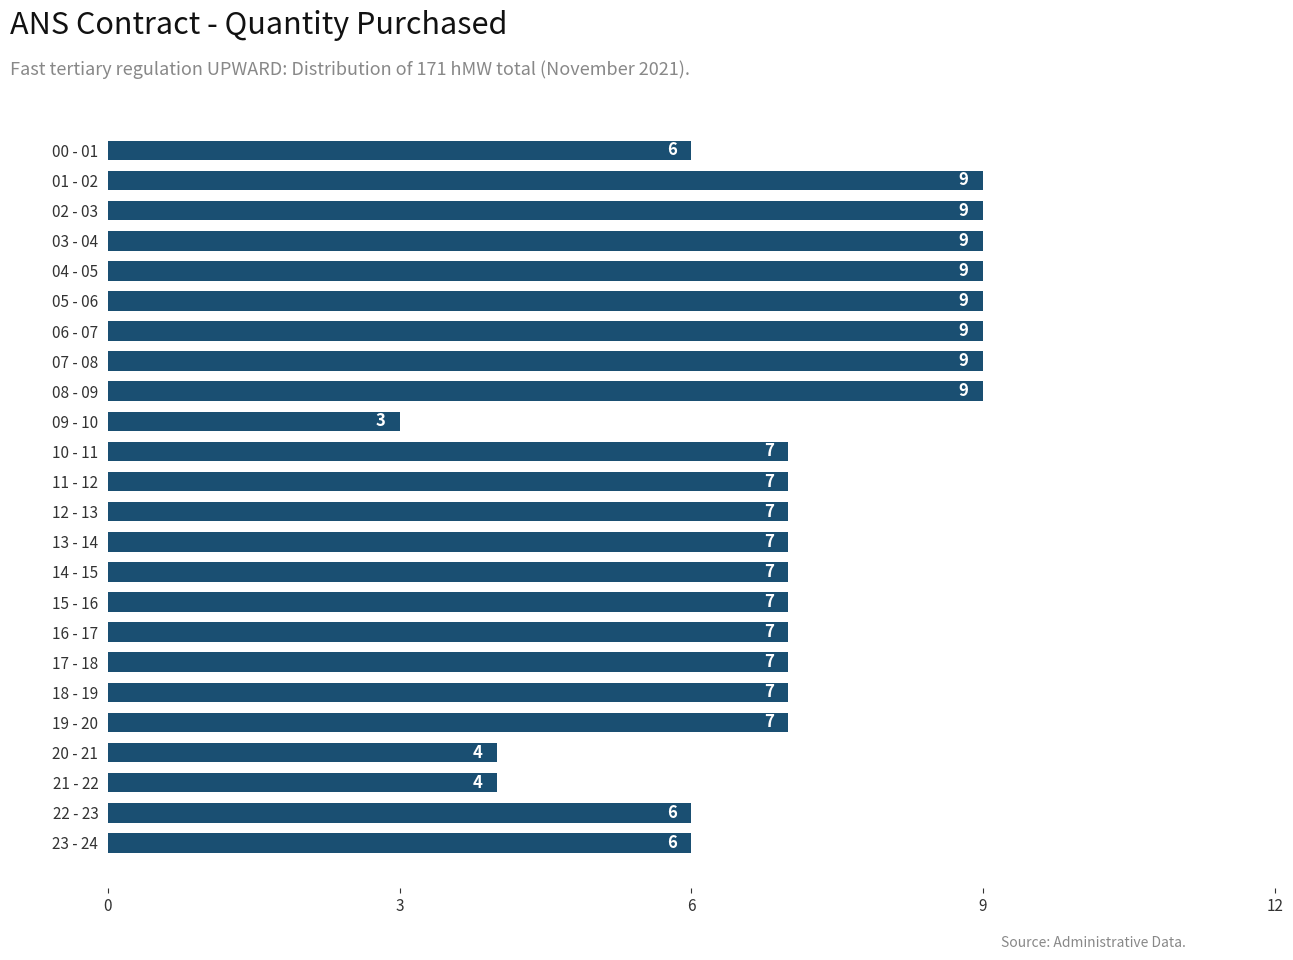

The chart shows a value of 2 at 20 - 21. True or false?

False